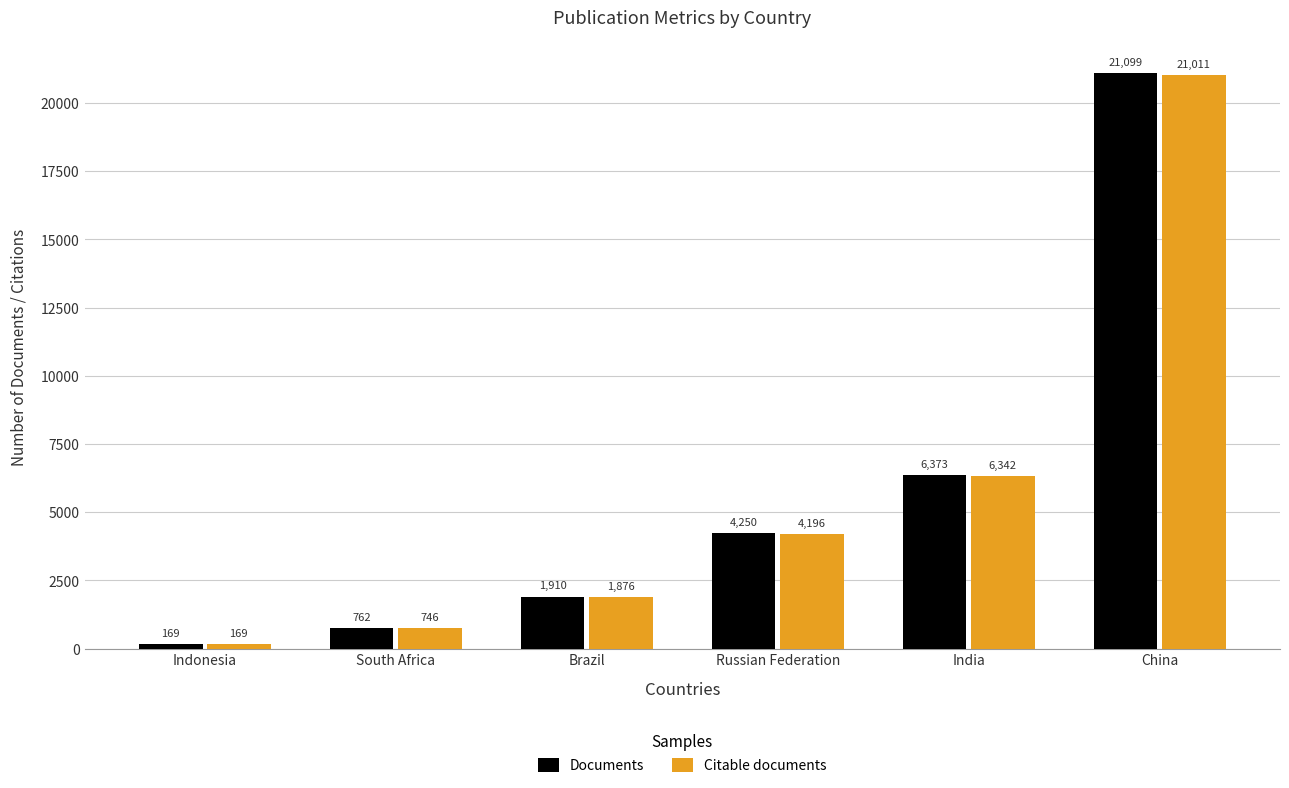

Which series changed the most between Indonesia and India?

Documents